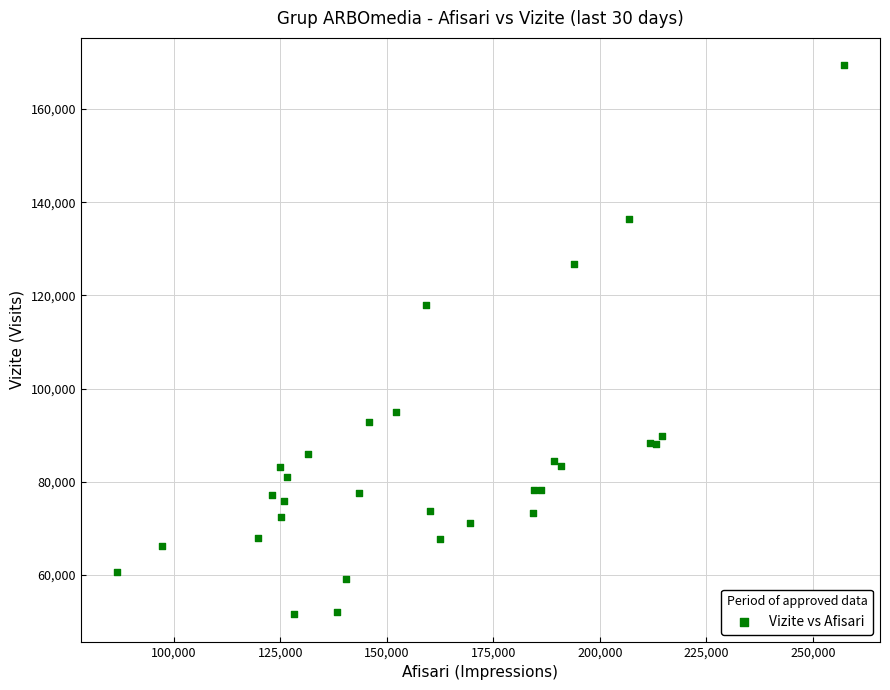

What Y value in the scatter plot is closest to 110479?

117981